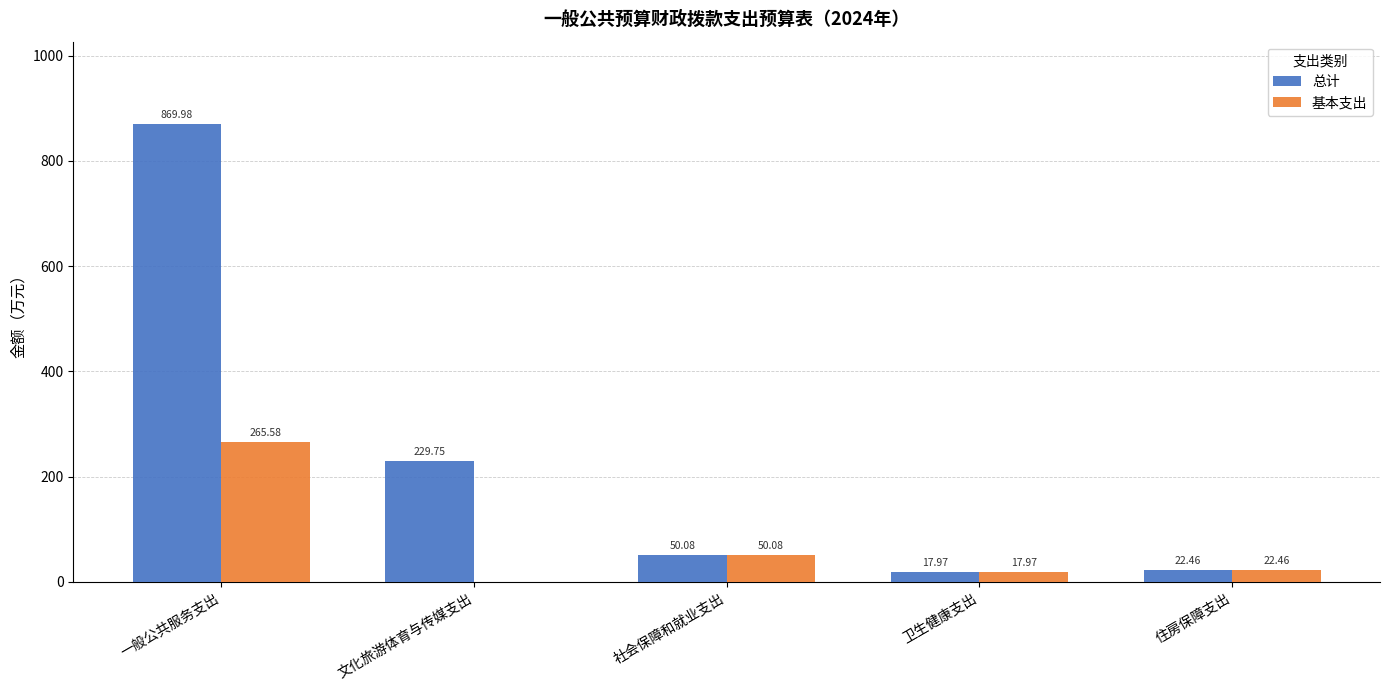

Is the value of 基本支出 at 住房保障支出 greater than the value of 总计 at 一般公共服务支出?

No